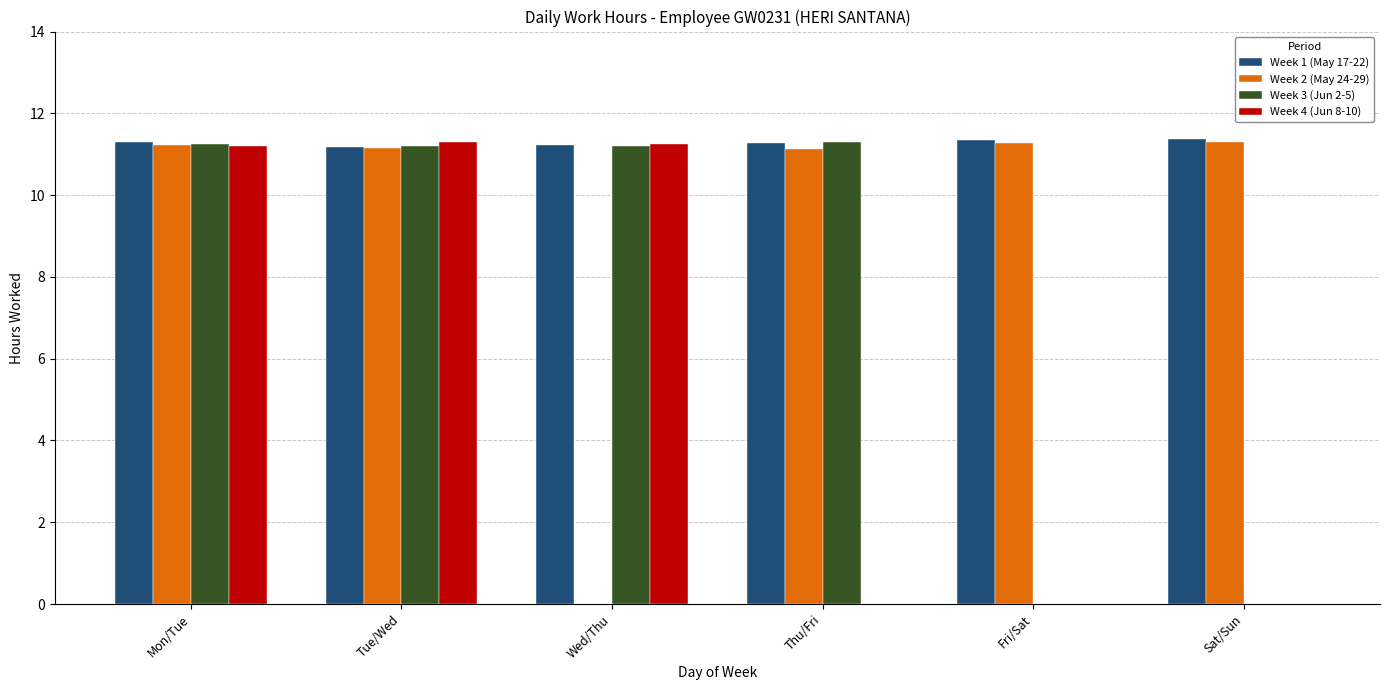

Which series changed the most between Mon/Tue and Wed/Thu?

Week 2 (May 24-29)